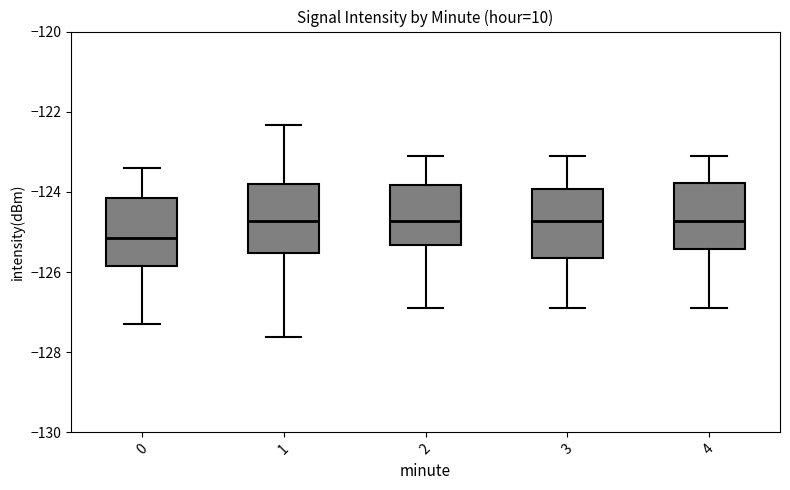

Where does the lower whisker of the box at x = 3 end on the y-axis? The values are not printed on the chart, so give them approximately, as read against the axis.

-126.8